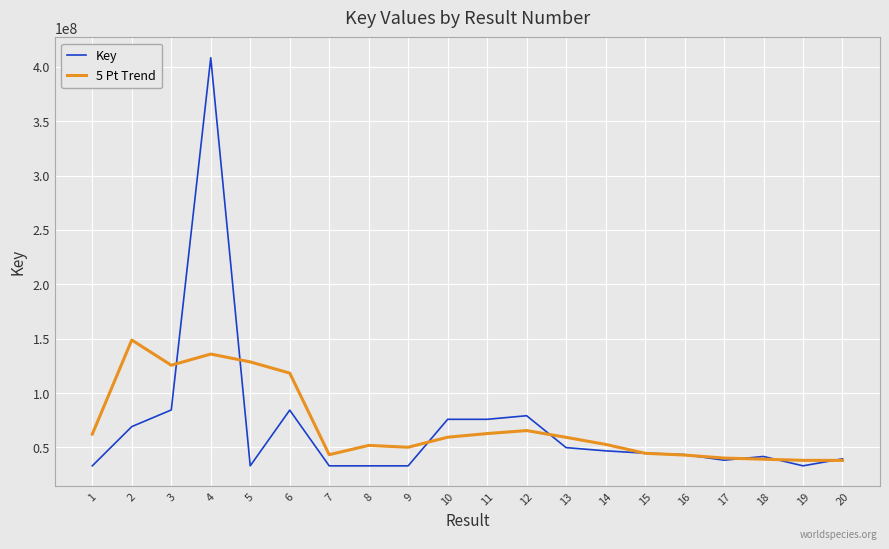

What is the total value across all series at 4?

544098742.4